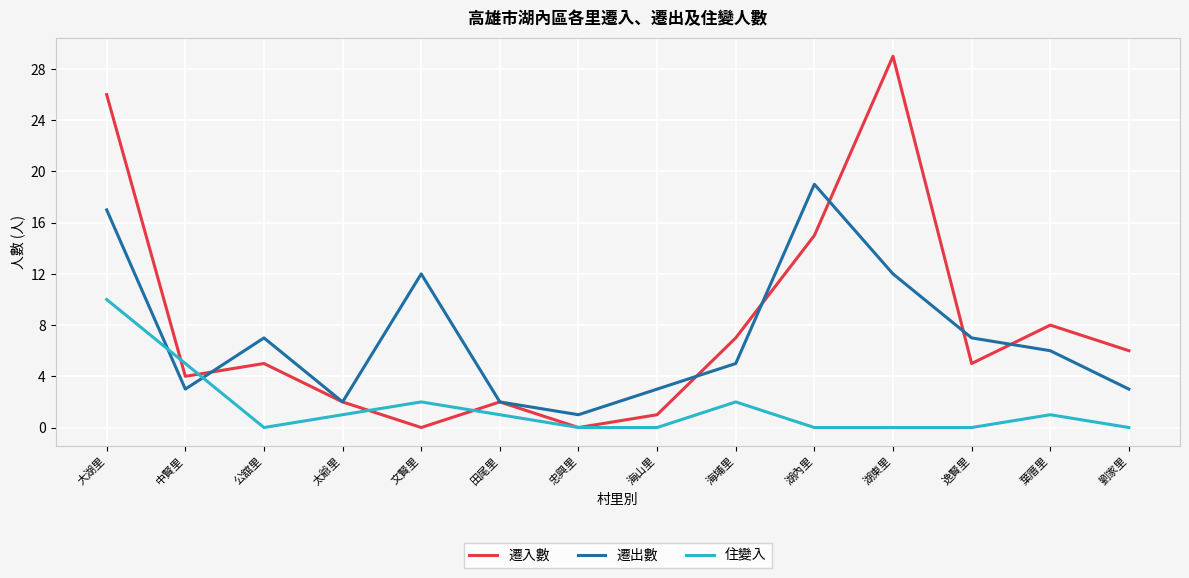

What is the spread (max minus min) of values at 湖東里?

29